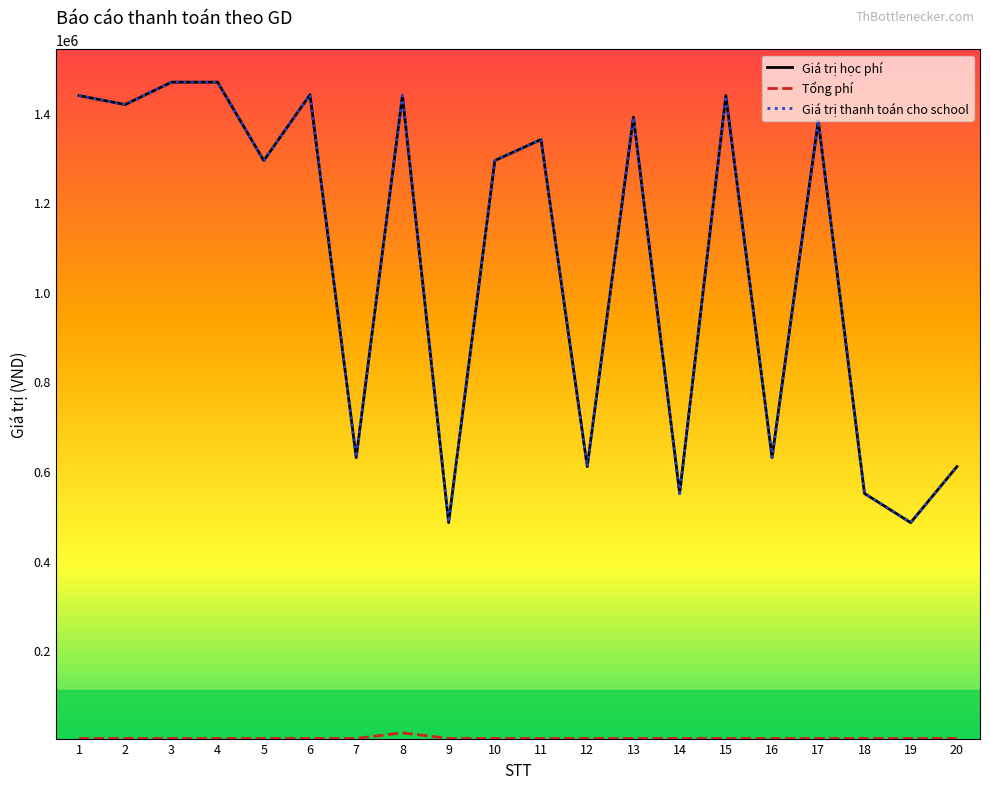

Does the chart display data point markers on the line(s)?

No